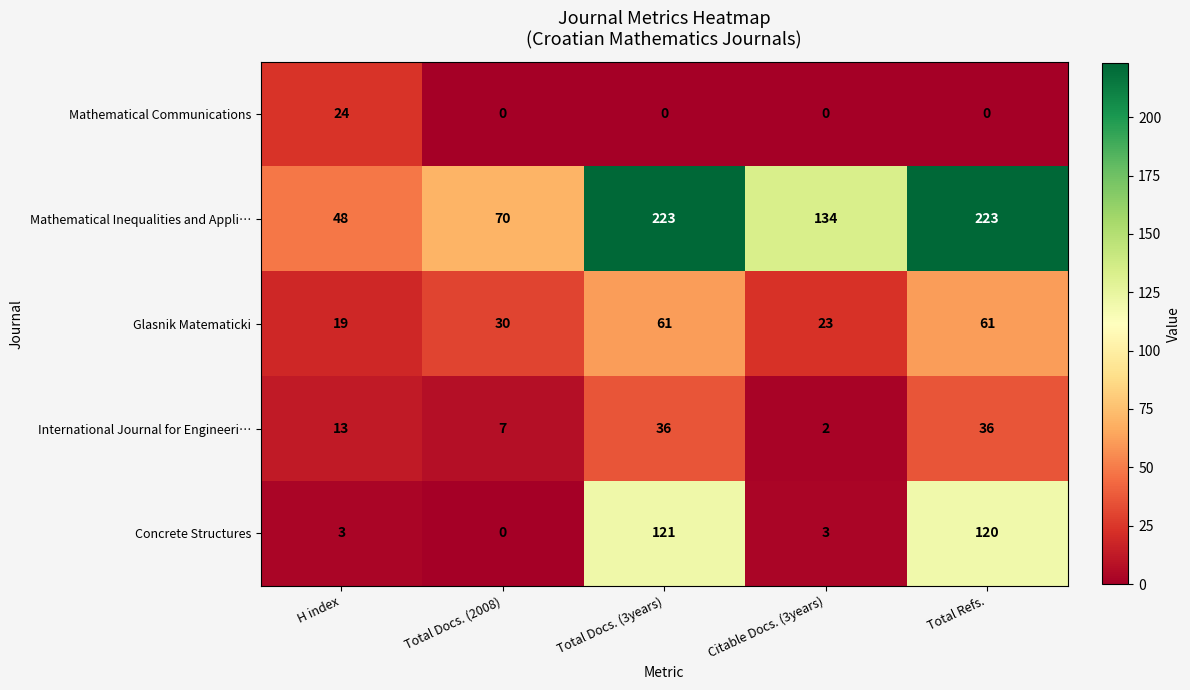

Reading left to right, extract all data points from this chart.

Mathematical Communications: H index=24	Total Docs. (2008)=0	Total Docs. (3years)=0	Citable Docs. (3years)=0	Total Refs.=0
Mathematical Inequalities and Appli…: H index=48	Total Docs. (2008)=70	Total Docs. (3years)=223	Citable Docs. (3years)=134	Total Refs.=223
Glasnik Matematicki: H index=19	Total Docs. (2008)=30	Total Docs. (3years)=61	Citable Docs. (3years)=23	Total Refs.=61
International Journal for Engineeri…: H index=13	Total Docs. (2008)=7	Total Docs. (3years)=36	Citable Docs. (3years)=2	Total Refs.=36
Concrete Structures: H index=3	Total Docs. (2008)=0	Total Docs. (3years)=121	Citable Docs. (3years)=3	Total Refs.=120